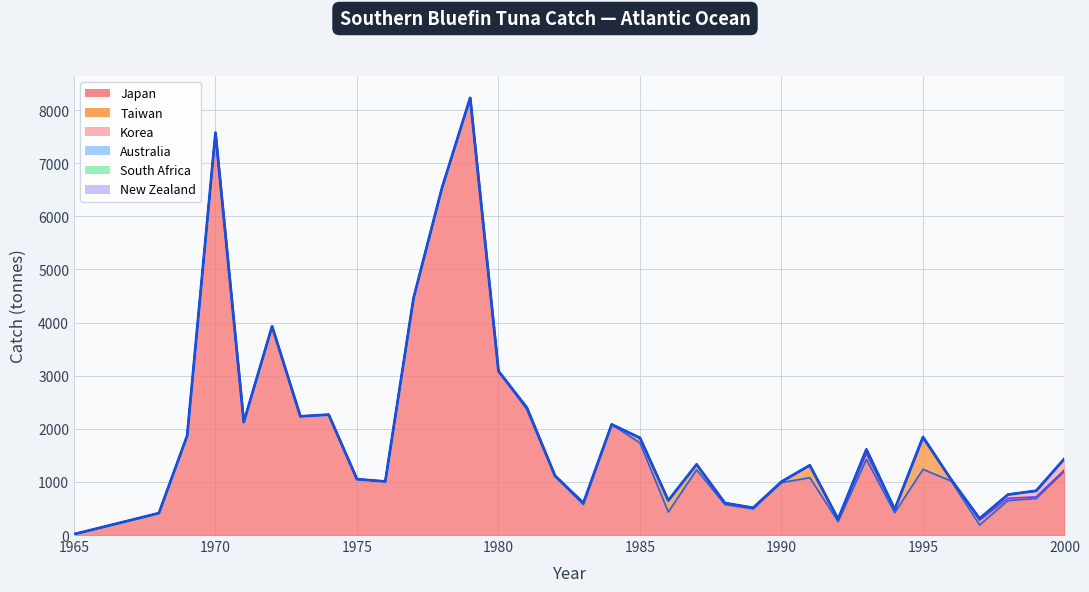

How many lines are shown in the chart?

1